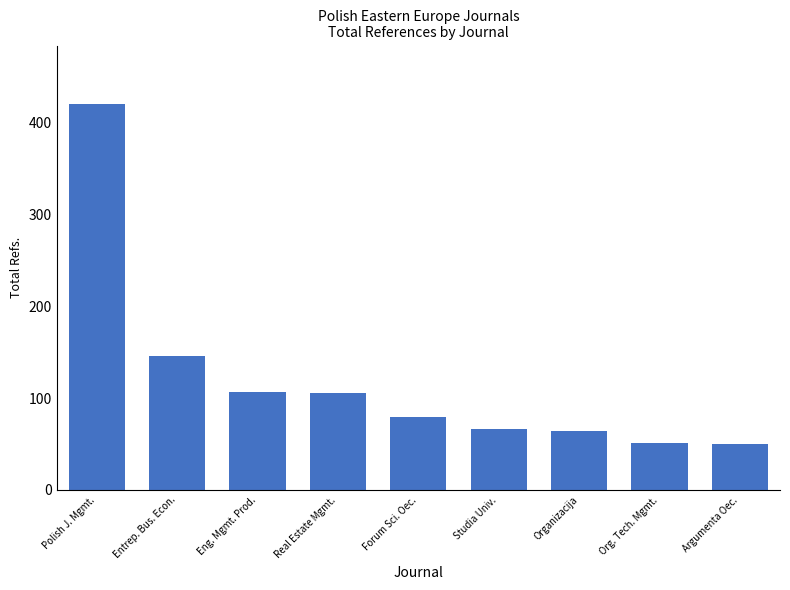

The value at Studia Univ. is 105. True or false?

False